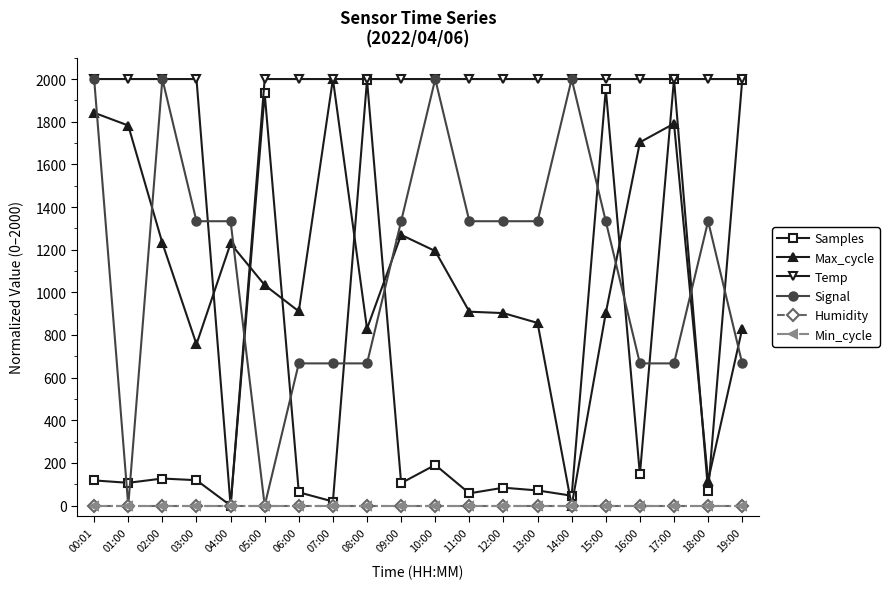

Is this an area chart (filled region under the line)?

No